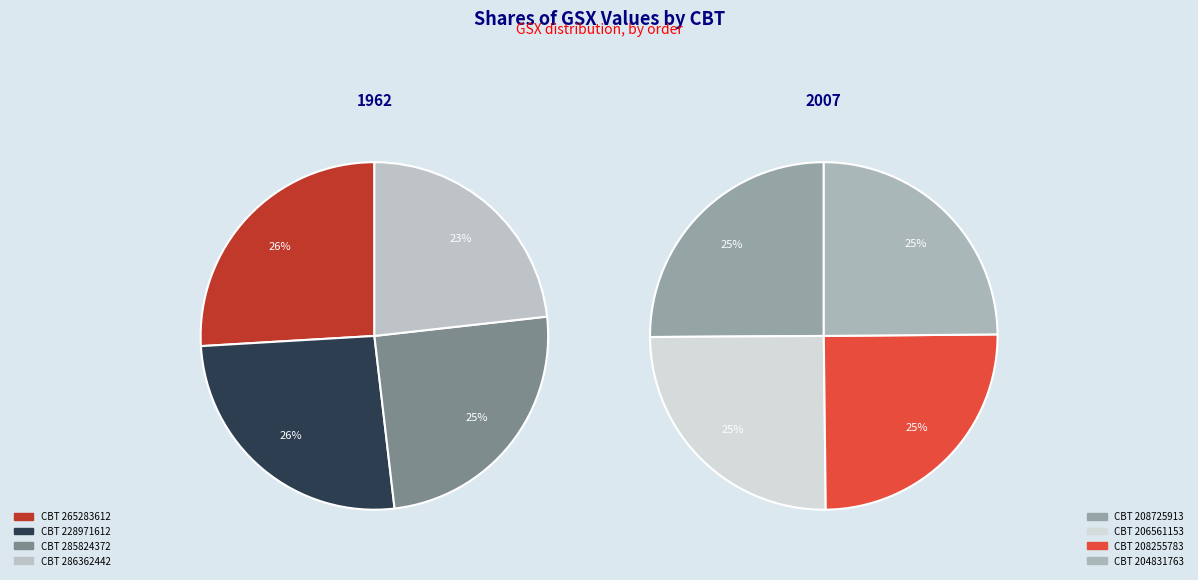

Approximately how many times larger is the value at 265283612 compared to 208725913?

1.1